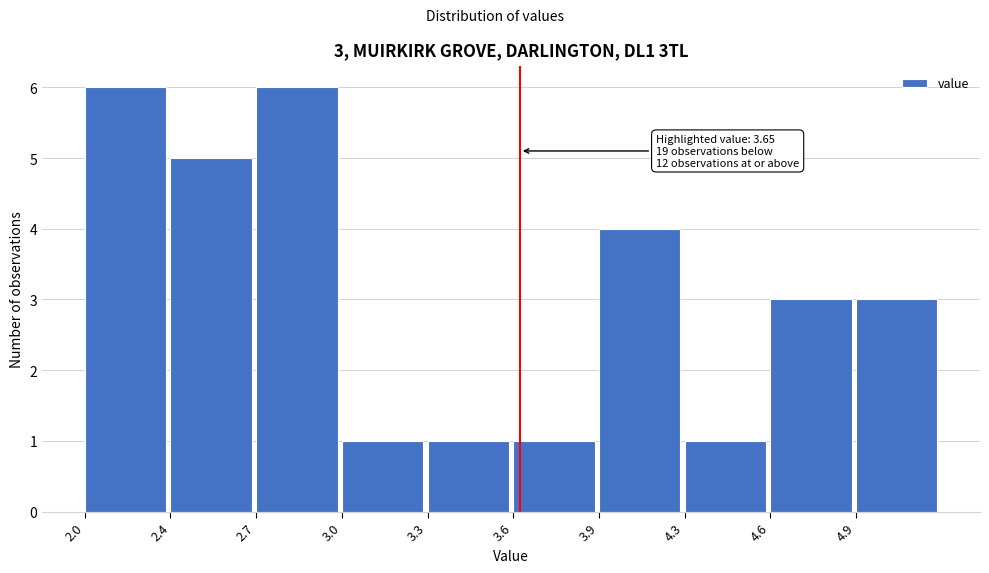

Reading right to left, list all the values displayed in this chart.

3	3	1	4	1	1	1	6	5	6